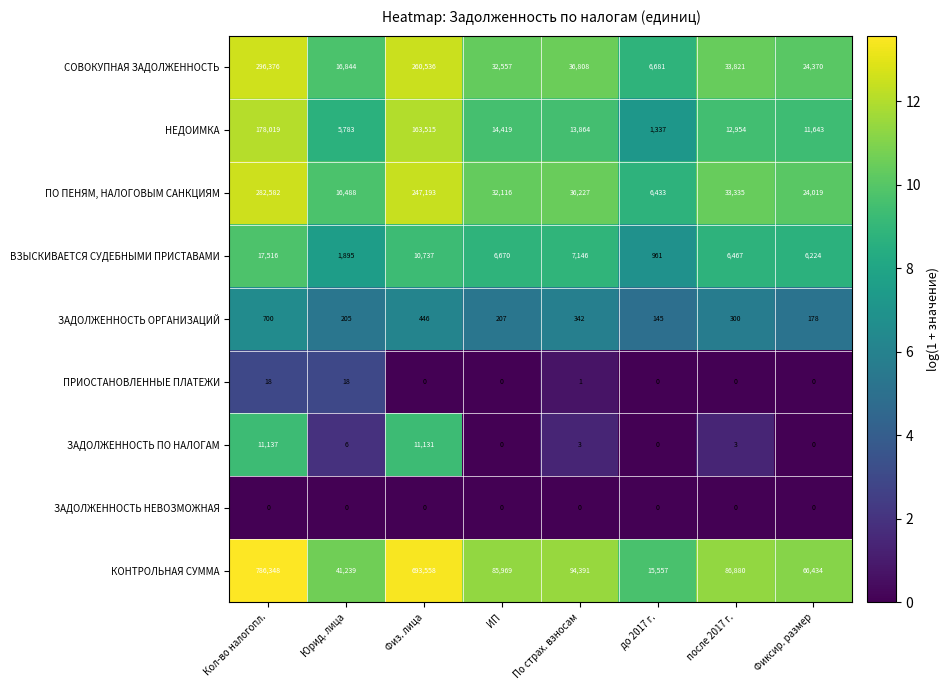

Rank the series by their maximum value, from lowest to highest.

ЗАДОЛЖЕННОСТЬ НЕВОЗМОЖНАЯ, ПРИОСТАНОВЛЕННЫЕ ПЛАТЕЖИ, ЗАДОЛЖЕННОСТЬ ОРГАНИЗАЦИЙ, ЗАДОЛЖЕННОСТЬ ПО НАЛОГАМ, ВЗЫСКИВАЕТСЯ СУДЕБНЫМИ ПРИСТАВАМИ, НЕДОИМКА, ПО ПЕНЯМ, НАЛОГОВЫМ САНКЦИЯМ, СОВОКУПНАЯ ЗАДОЛЖЕННОСТЬ, КОНТРОЛЬНАЯ СУММА